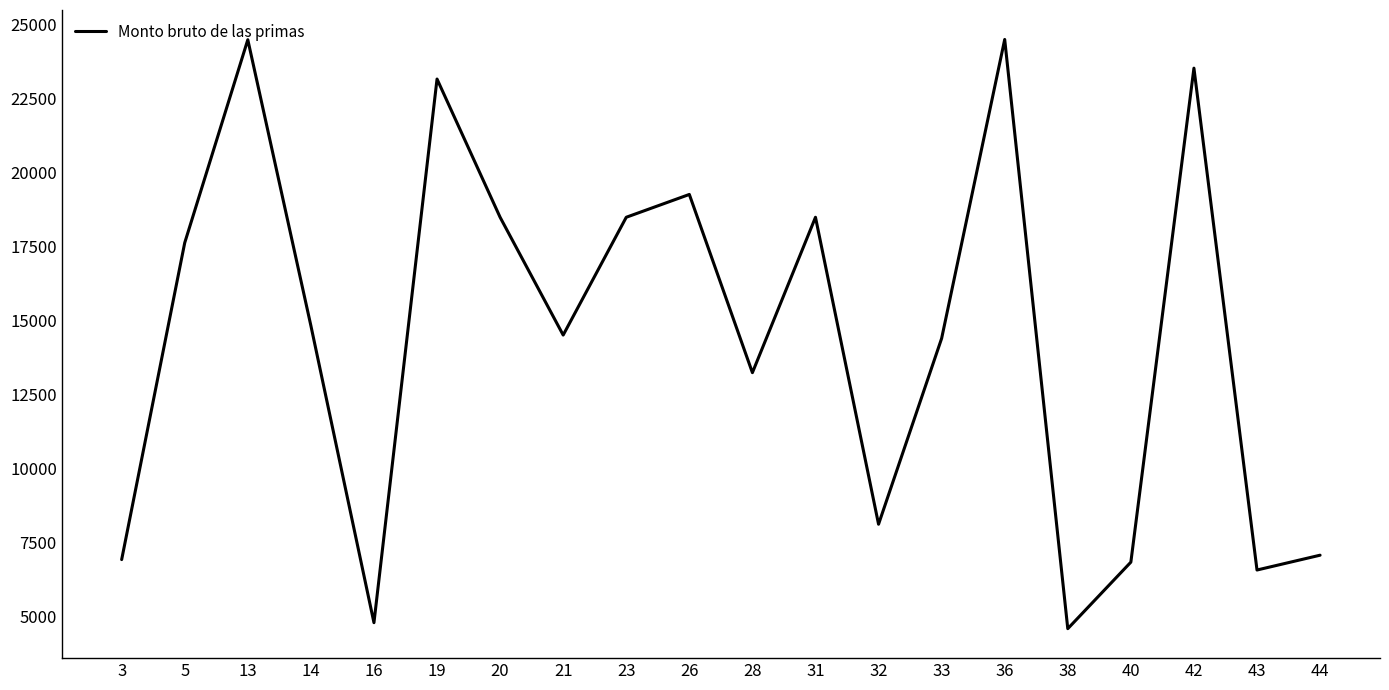

Approximately how many times larger is the value at 36 compared to 3?

3.5